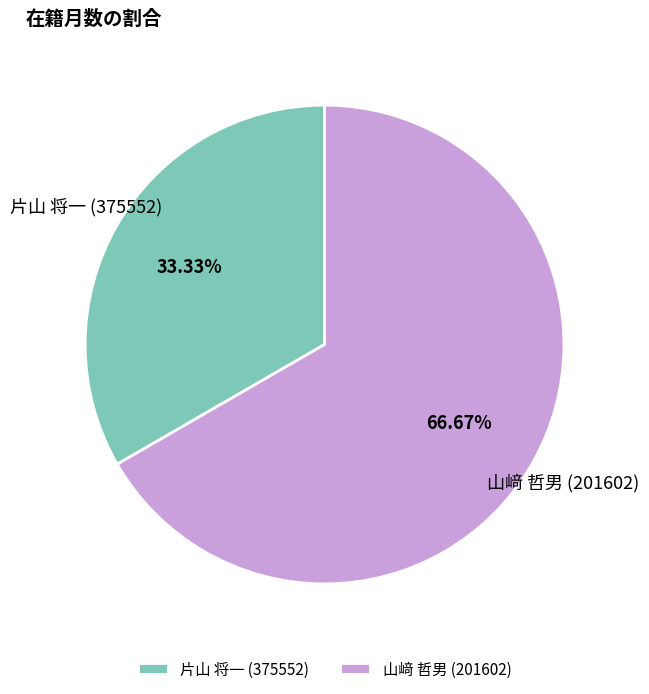

Is it true that 片山 将一 (375552) is 33% of the pie?

True